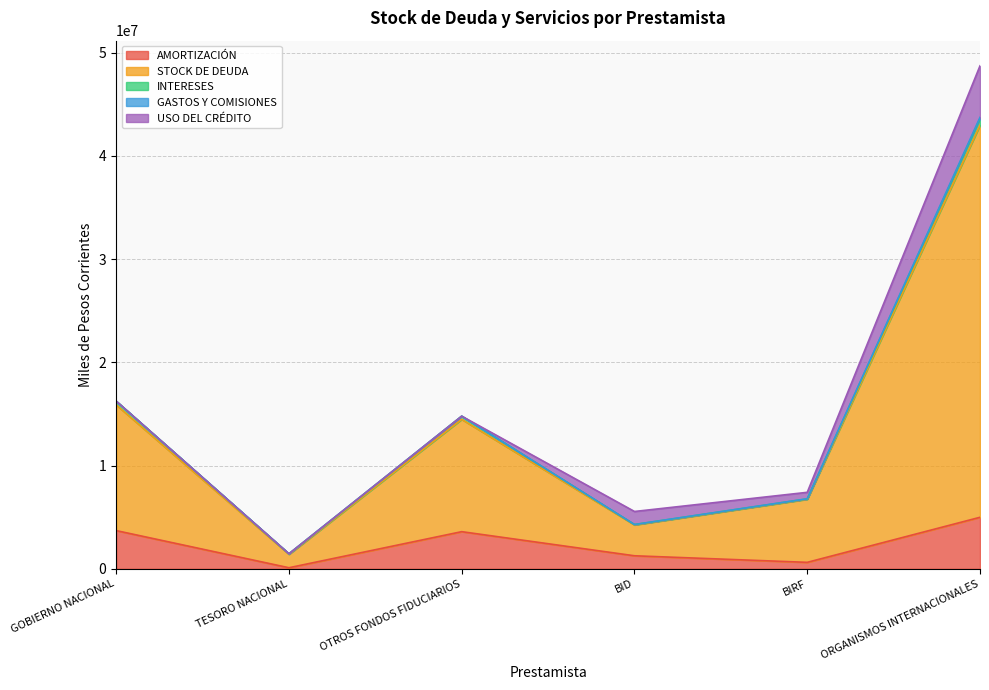

Does the chart have visible grid lines?

Yes